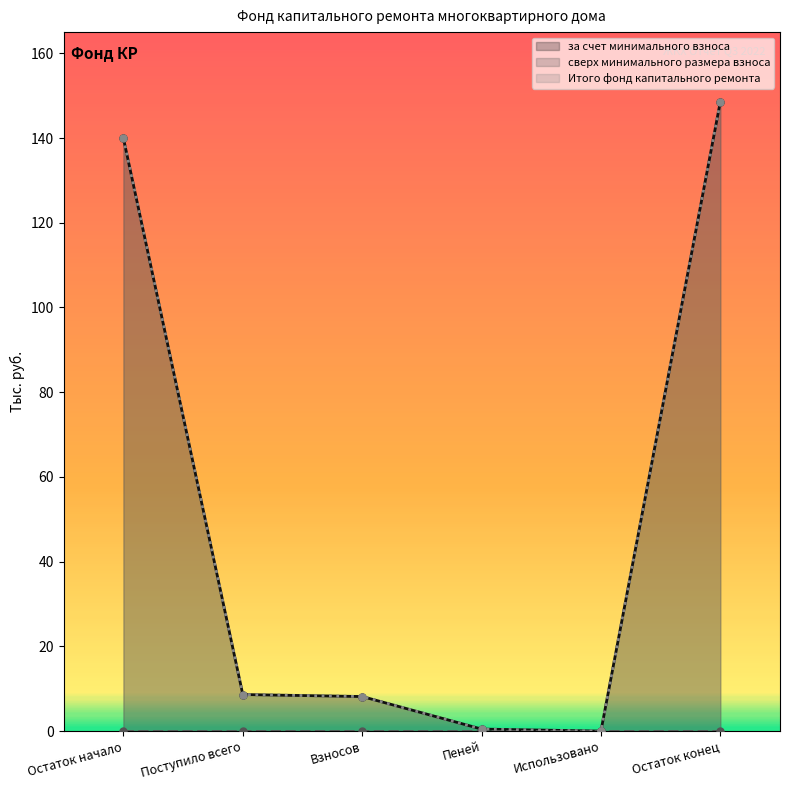

Is it true that Итого фонд капитального ремонта equals 37.1 at Остаток начало?

False